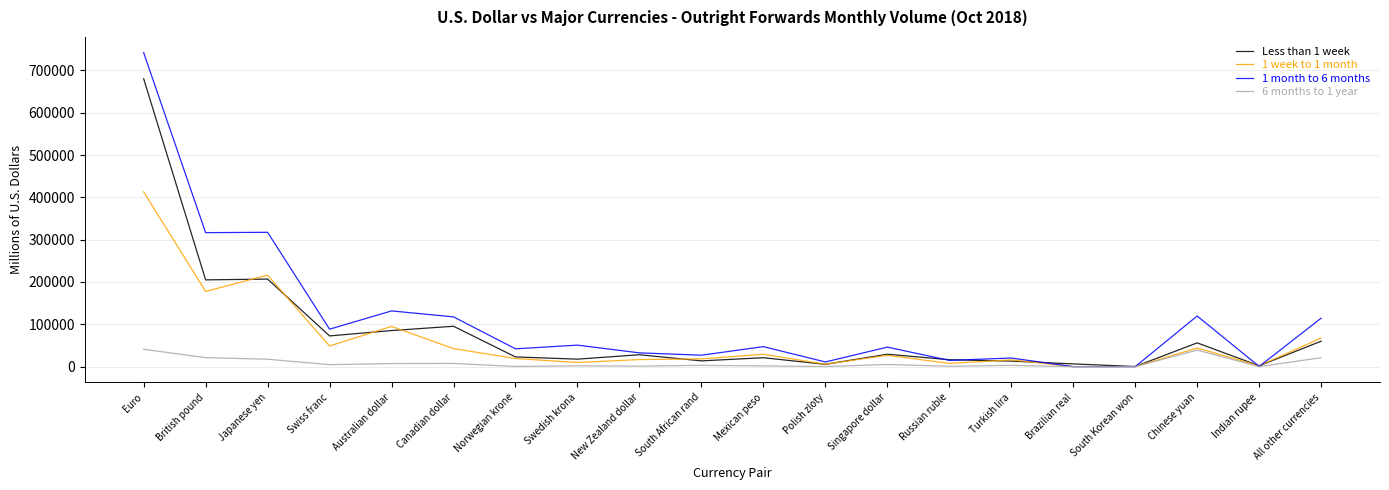

Is it true that 1 week to 1 month equals 26828 at Singapore dollar?

True